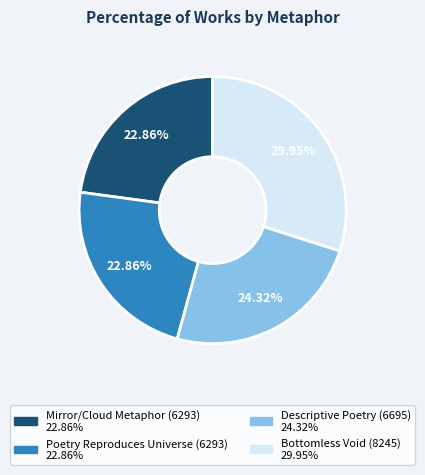

Do Mirror/Cloud Metaphor (6293) and Bottomless Void (8245) together represent more than half of the pie?

Yes